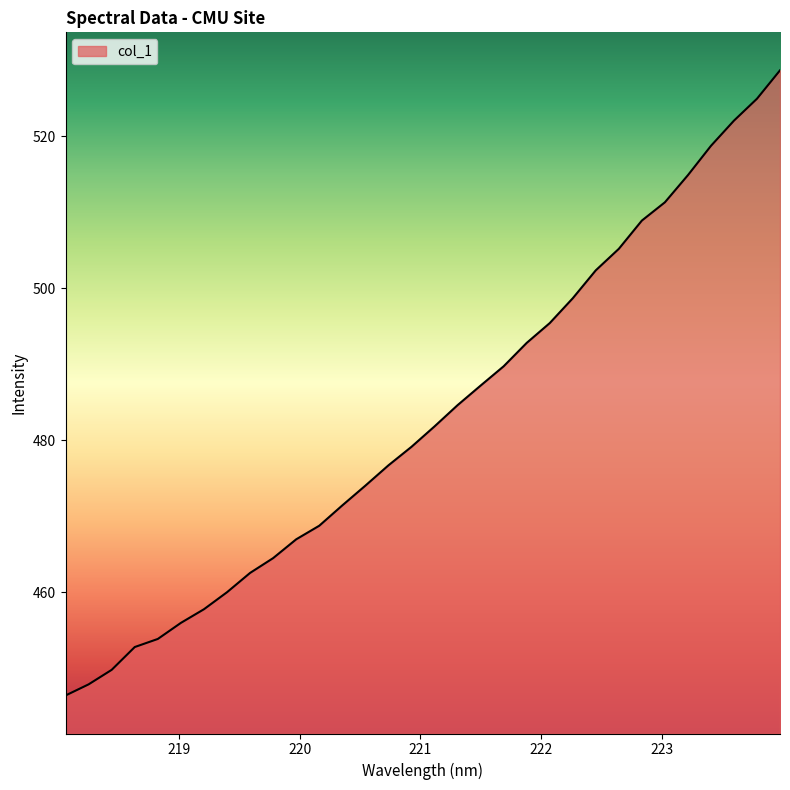

What is the greatest value displayed?

528.7